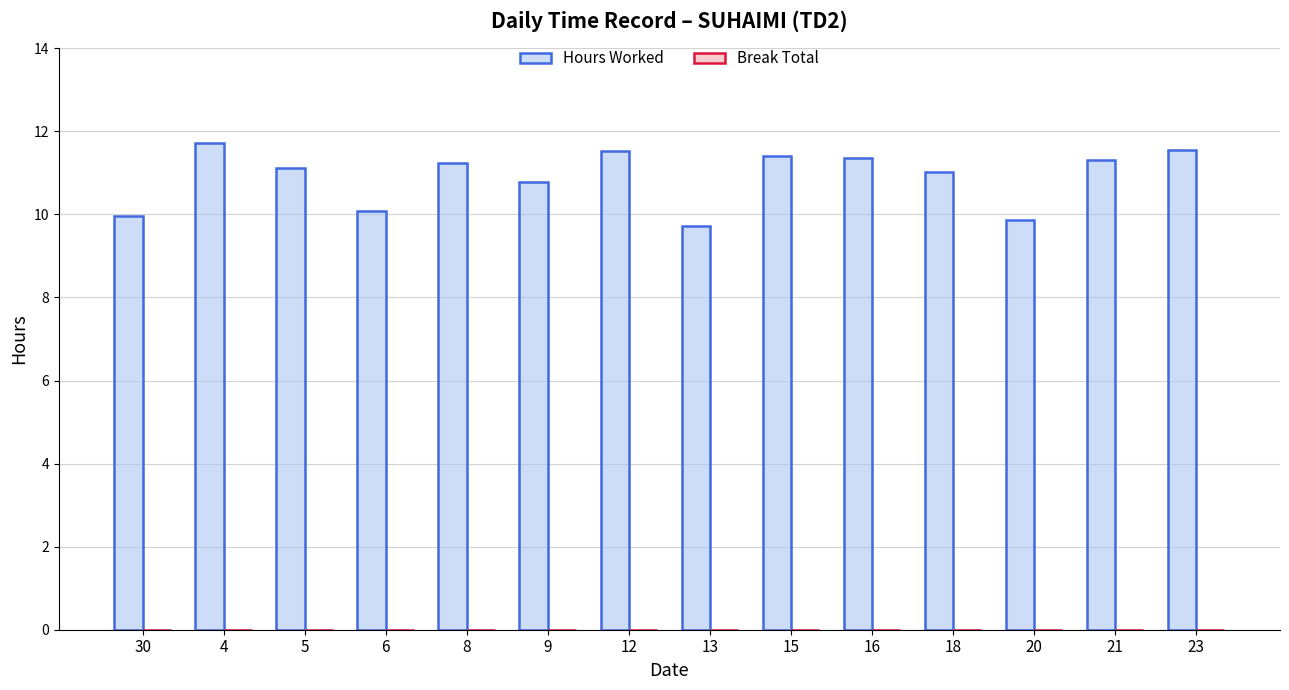

How many categories are shown in the chart?

14